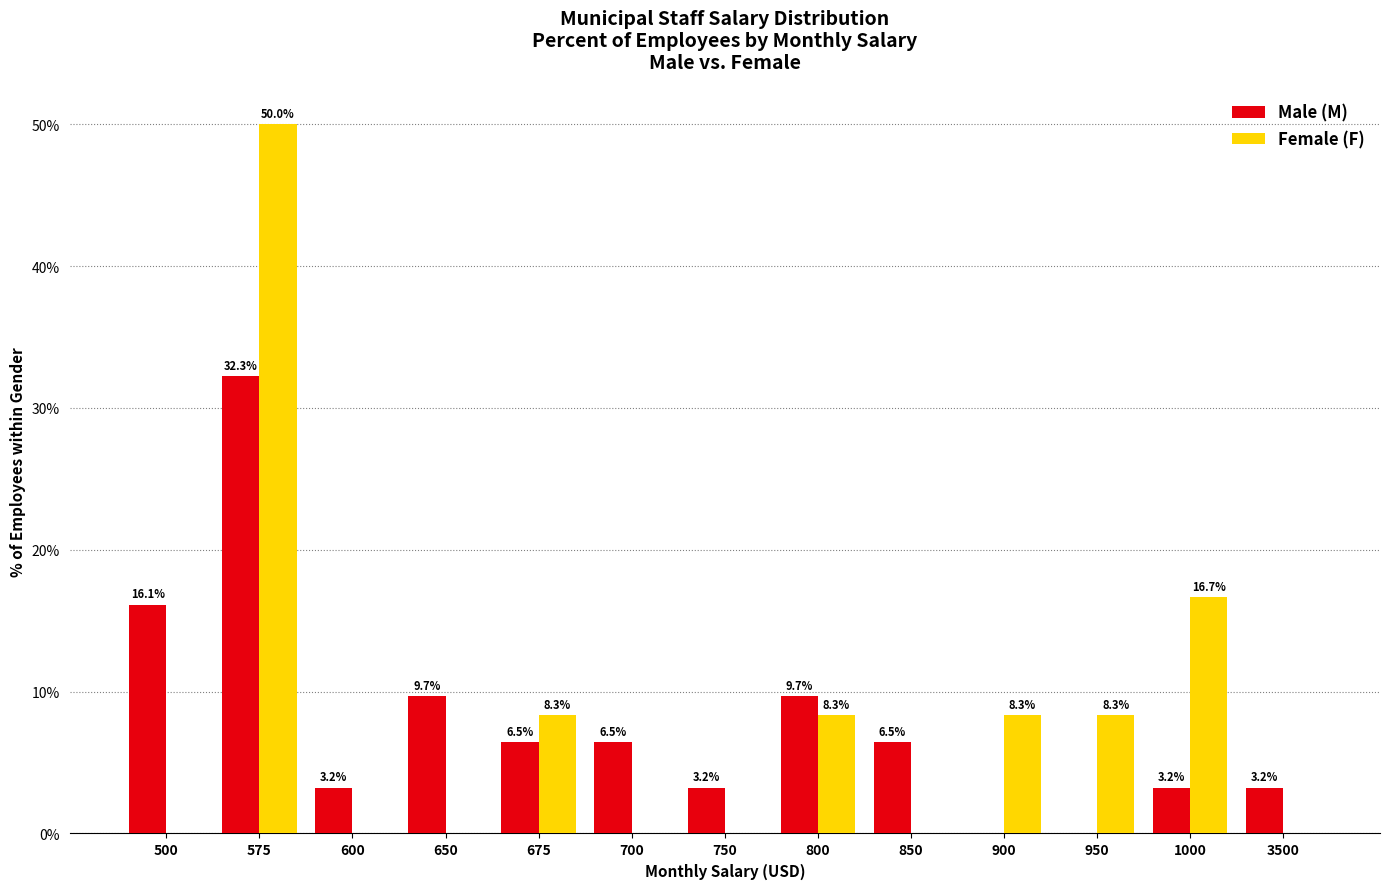

Reading left to right, transcribe all the data shown in this chart.

Male (M): 16.1	32.3	3.2	9.7	6.5	6.5	3.2	9.7	6.5	0.0	0.0	3.2	3.2
Female (F): 0.0	50.0	0.0	0.0	8.3	0.0	0.0	8.3	0.0	8.3	8.3	16.7	0.0